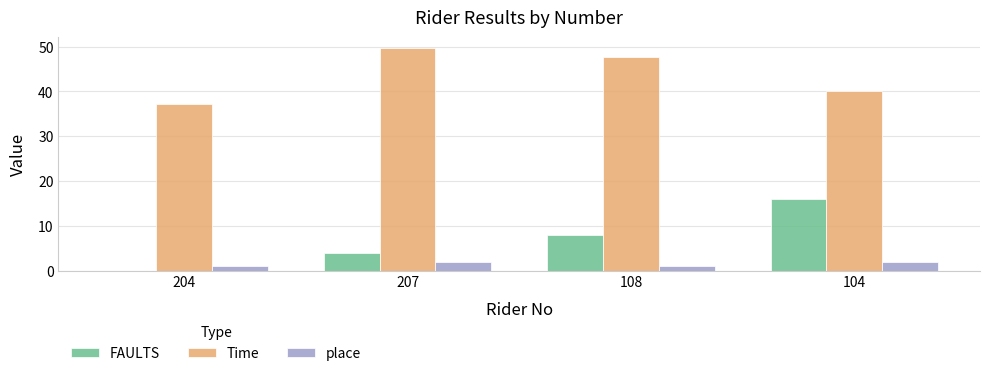

Which series changed the most between 204 and 207?

Time